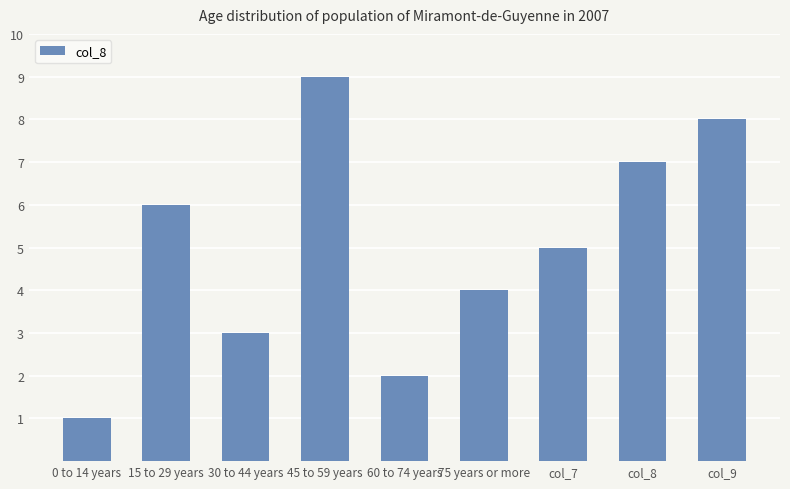

Rank the categories by value from lowest to highest.

0 to 14 years, 60 to 74 years, 30 to 44 years, 75 years or more, col_7, 15 to 29 years, col_8, col_9, 45 to 59 years